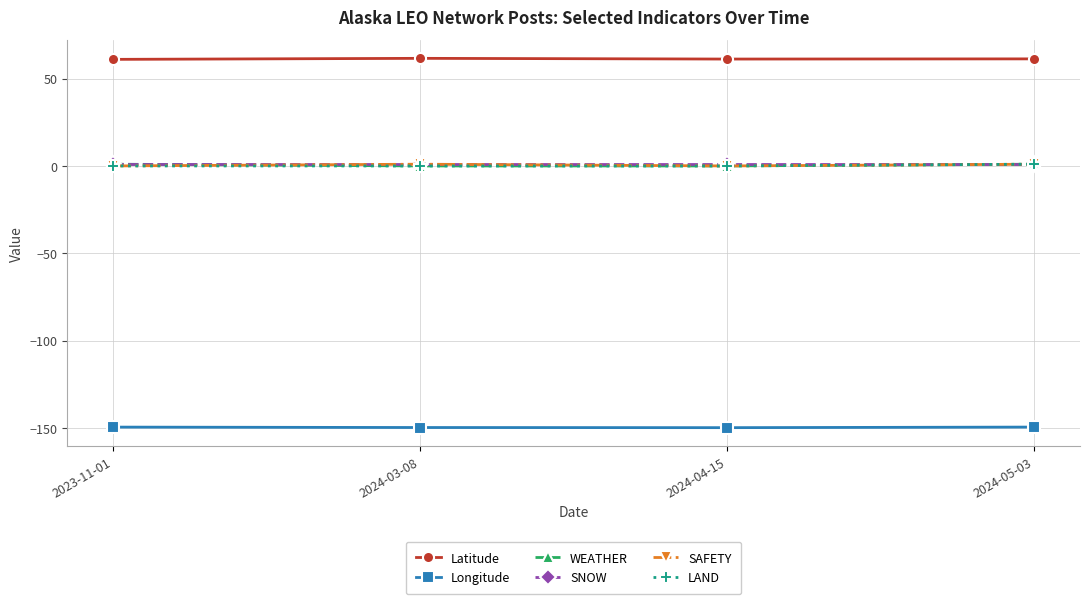

What is the total value across all series at 2024-04-15?

-87.7